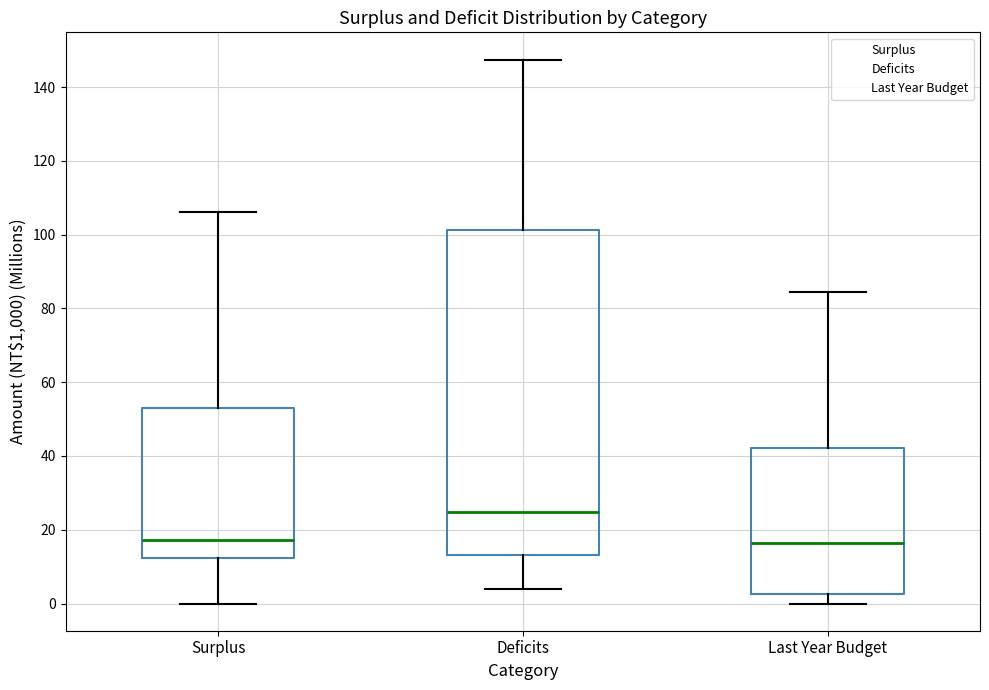

Reading left to right, transcribe this box plot: for each box, give where its median line is, the range the box spans, and where its two whiskers end, as read against the y-axis. The values are not printed on the chart, so give them approximately, as read against the axis.

Surplus: median 18, box 12 to 52, whiskers 0 to 106
Deficits: median 24, box 14 to 102, whiskers 4 to 148
Last Year Budget: median 16, box 2 to 42, whiskers 0 to 84